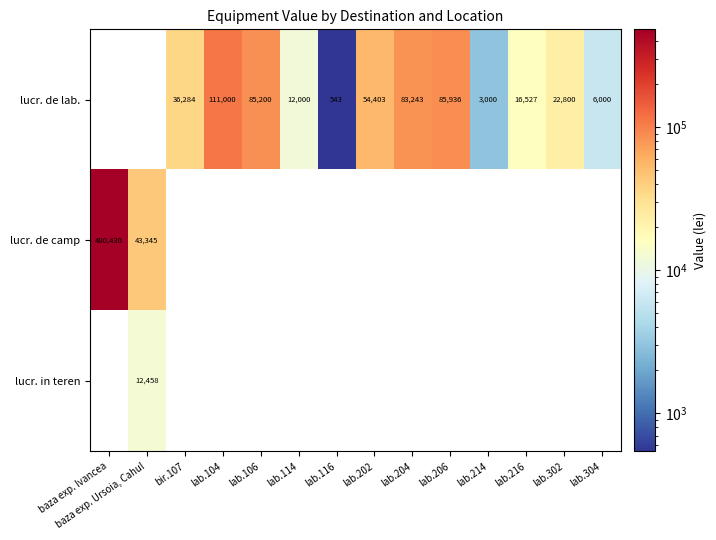

The lucr. de lab. series shows 543 at lab.116. True or false?

True